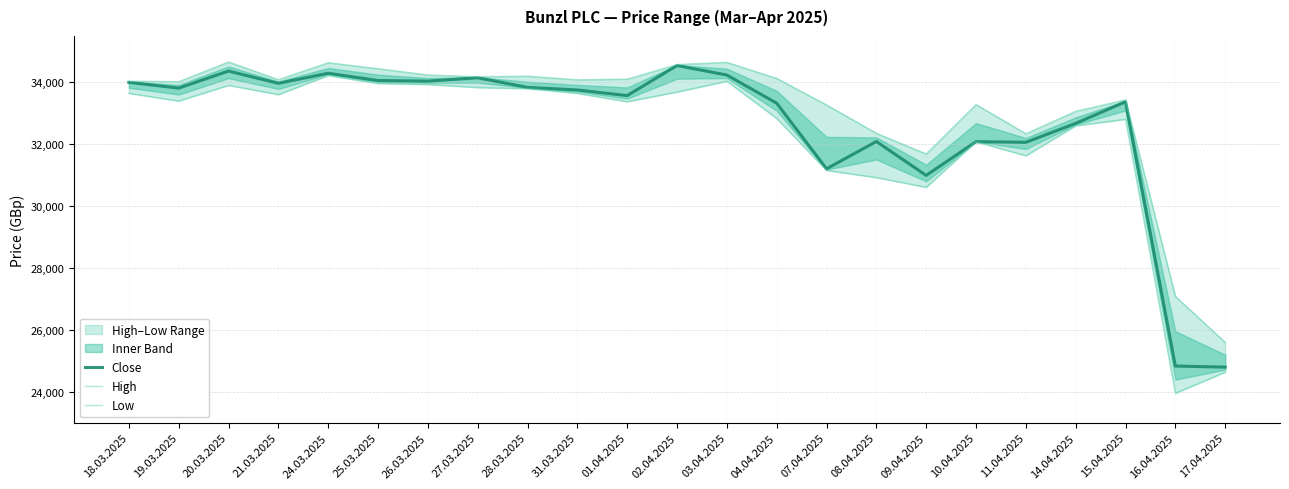

Is it true that Low equals 32809 at 15.04.2025?

True